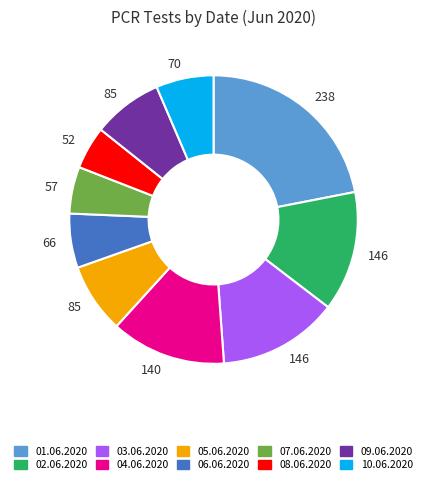

Is there any slice that represents more than half of the pie?

No